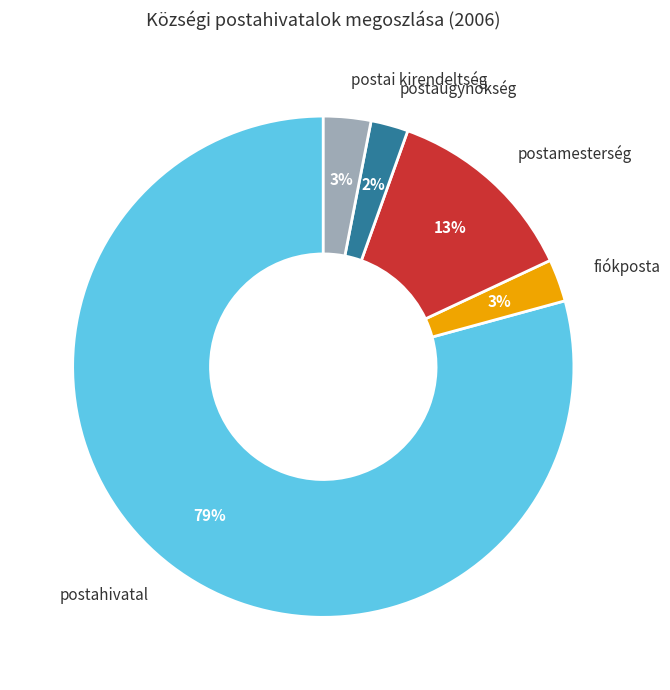

To the nearest percent, what percentage of the pie is fiókposta?

3%